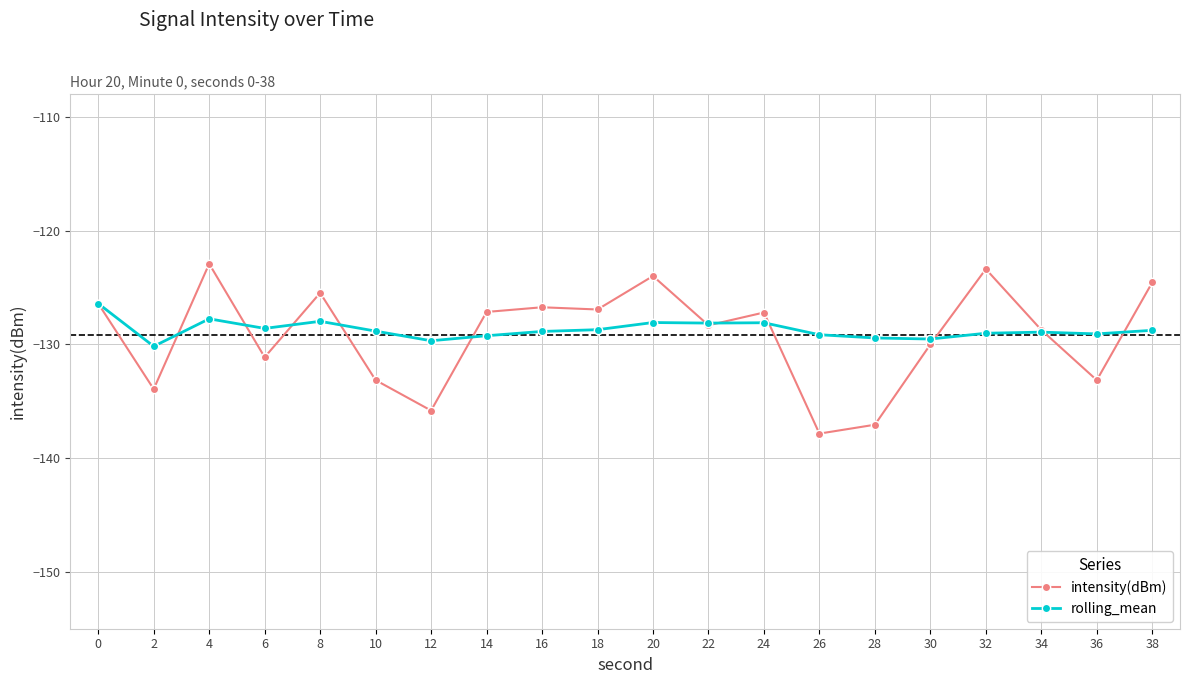

What is the difference between the intensity(dBm) values at 8 and 36?

7.7